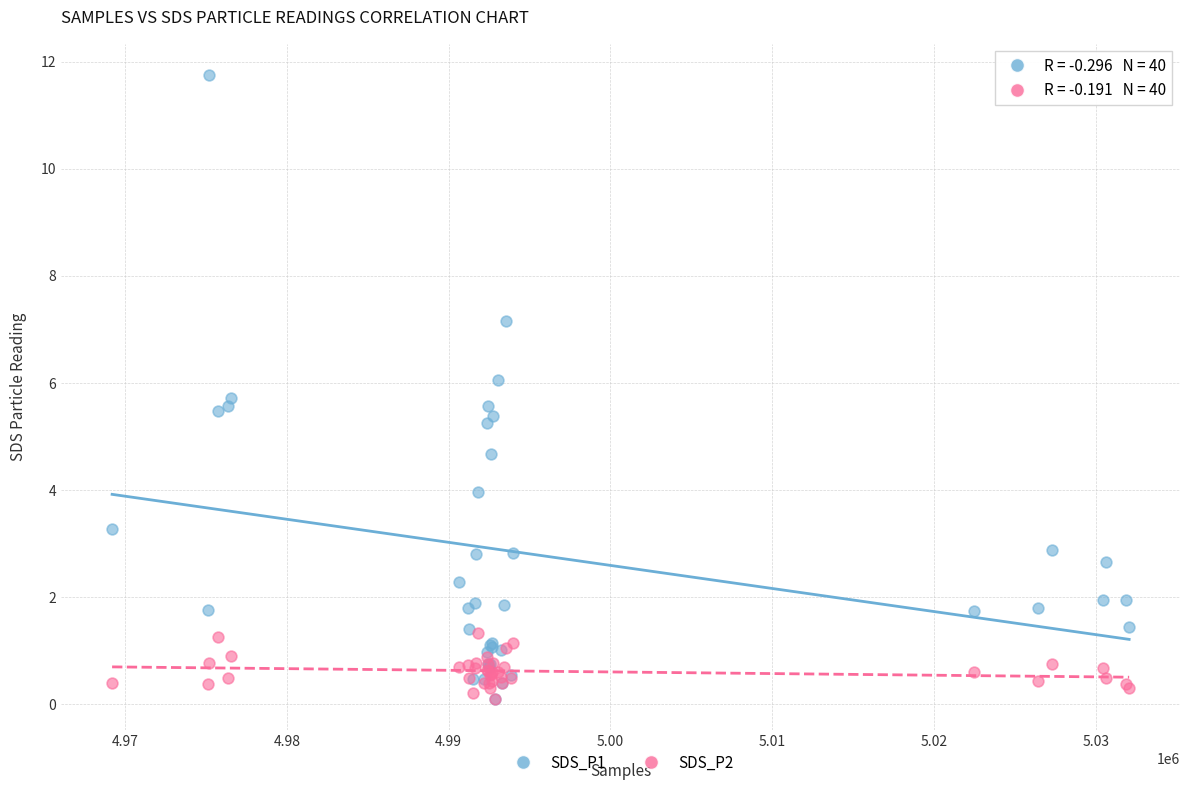

What are all the series names shown in the legend?

SDS_P1, SDS_P2